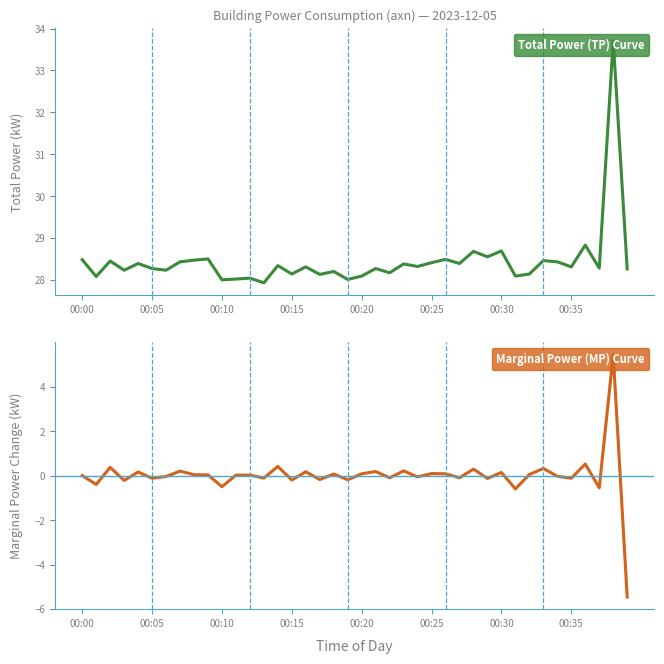

What is the sum of the Marginal Power (MP) Curve values at 31 and 14?

-0.2